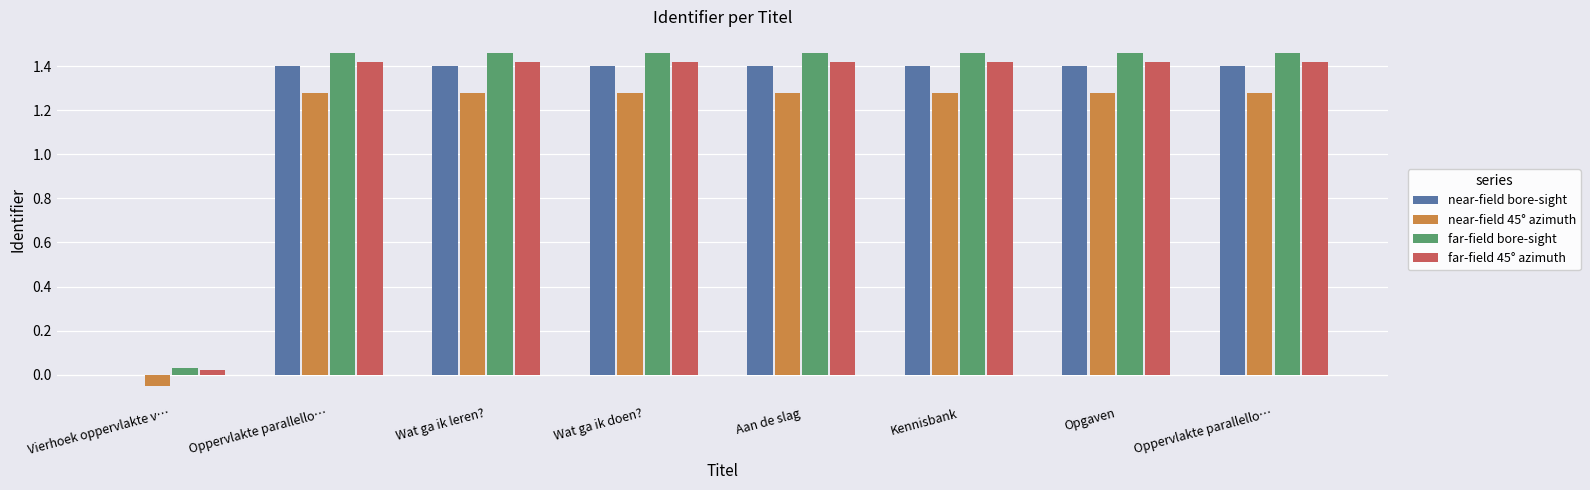

What value does the near-field bore-sight series have at Opgaven?

1.4